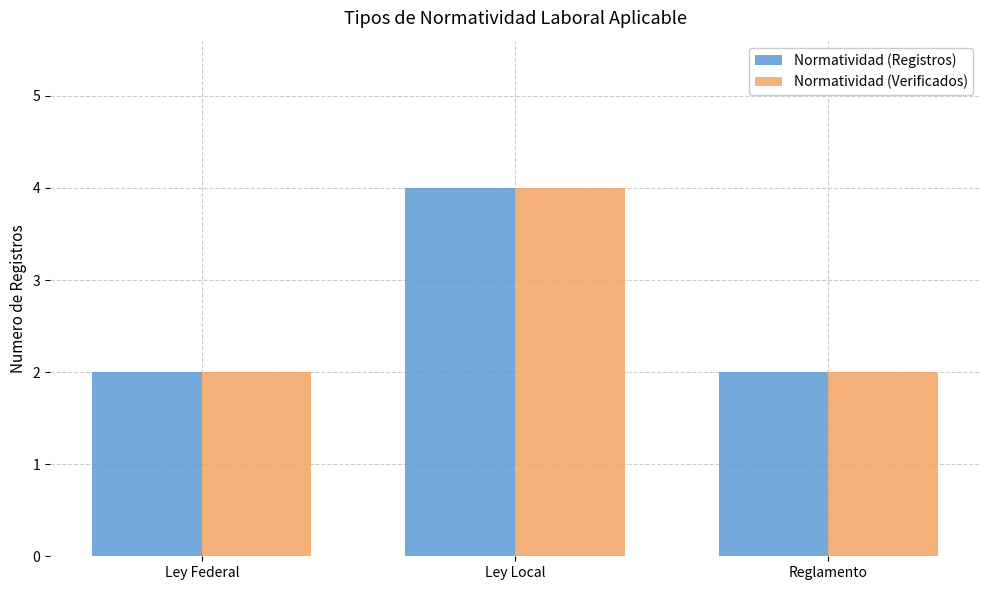

Count the Normatividad (Verificados) values in the range 2 to 4.

3